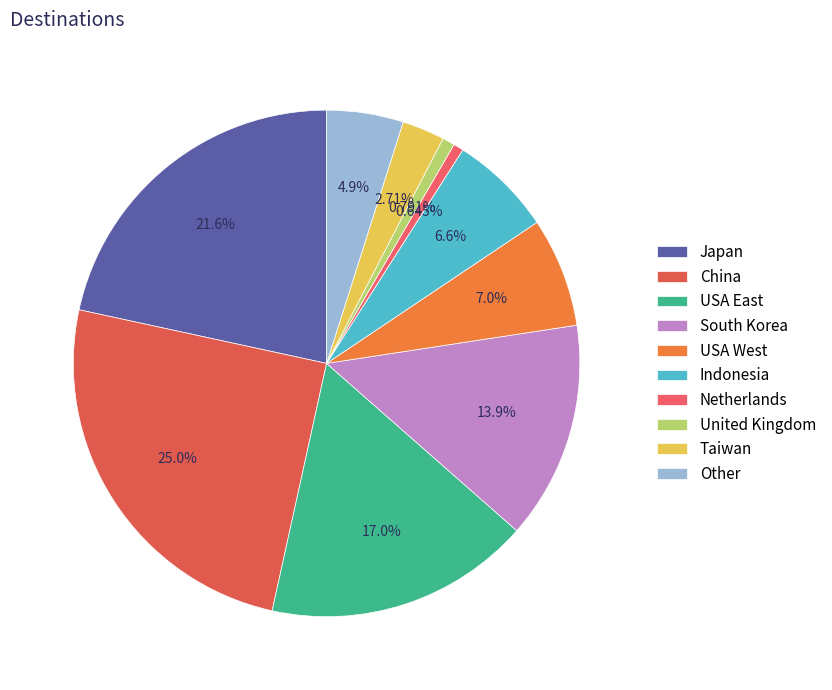

The Japan slice represents 23% of the pie. True or false?

False